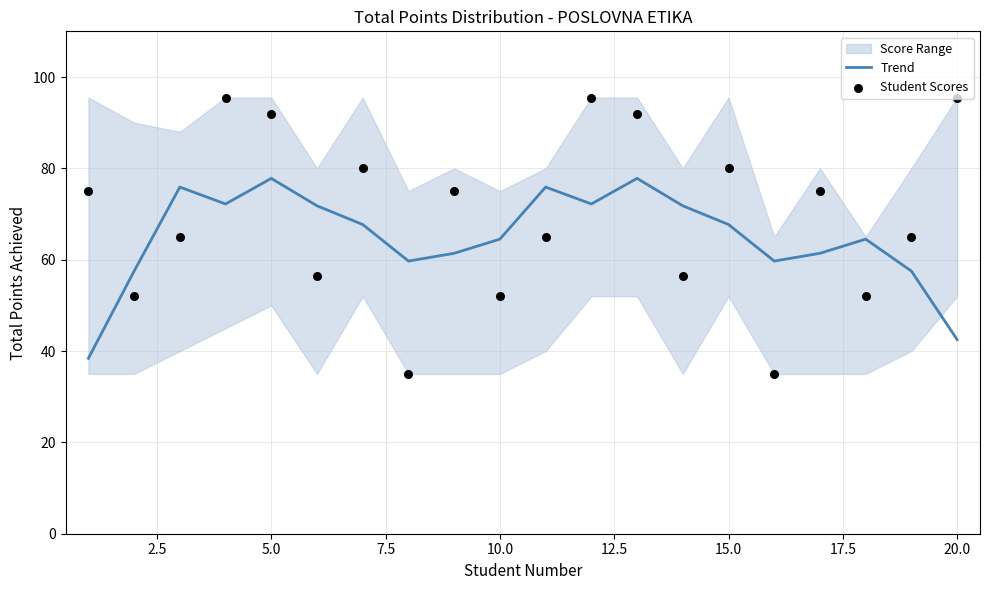

Which series has the widest spread of Y values?

Student Scores